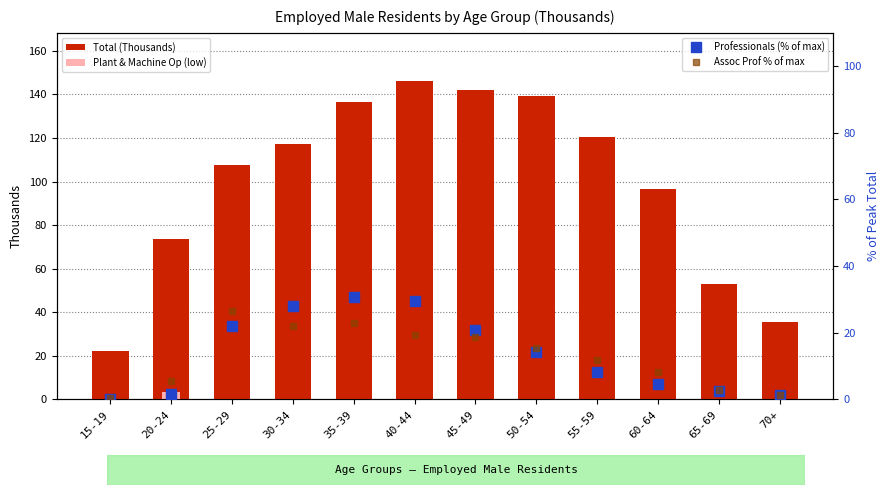

Reading right to left, extract all data points from this chart.

Total: 35.3	53.0	96.5	120.5	139.1	142.0	146.3	136.6	117.1	107.4	73.4	22.3
Professionals: 1.2	2.5	4.7	8.1	14.1	20.9	29.4	30.8	28.0	21.9	1.6	0.1
Assoc Prof & Tech: 1.2	2.8	8.3	11.8	15.3	18.7	19.3	22.9	21.9	26.4	5.6	0.3